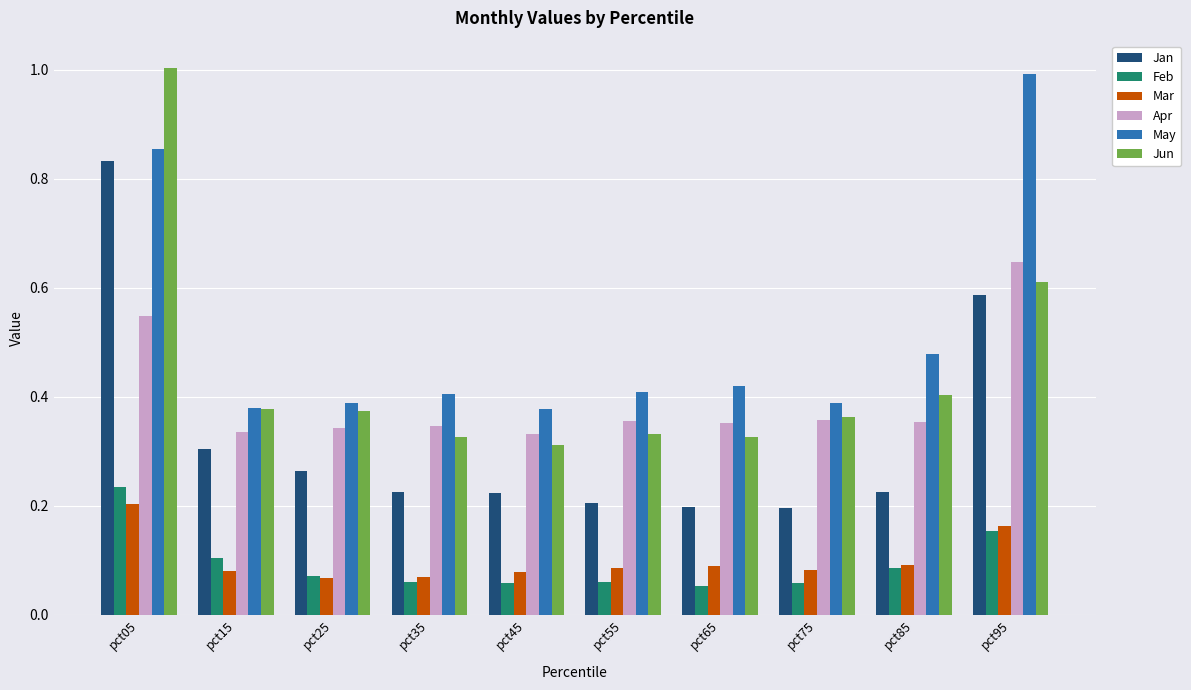

The May series shows 0.4 at pct35. True or false?

True